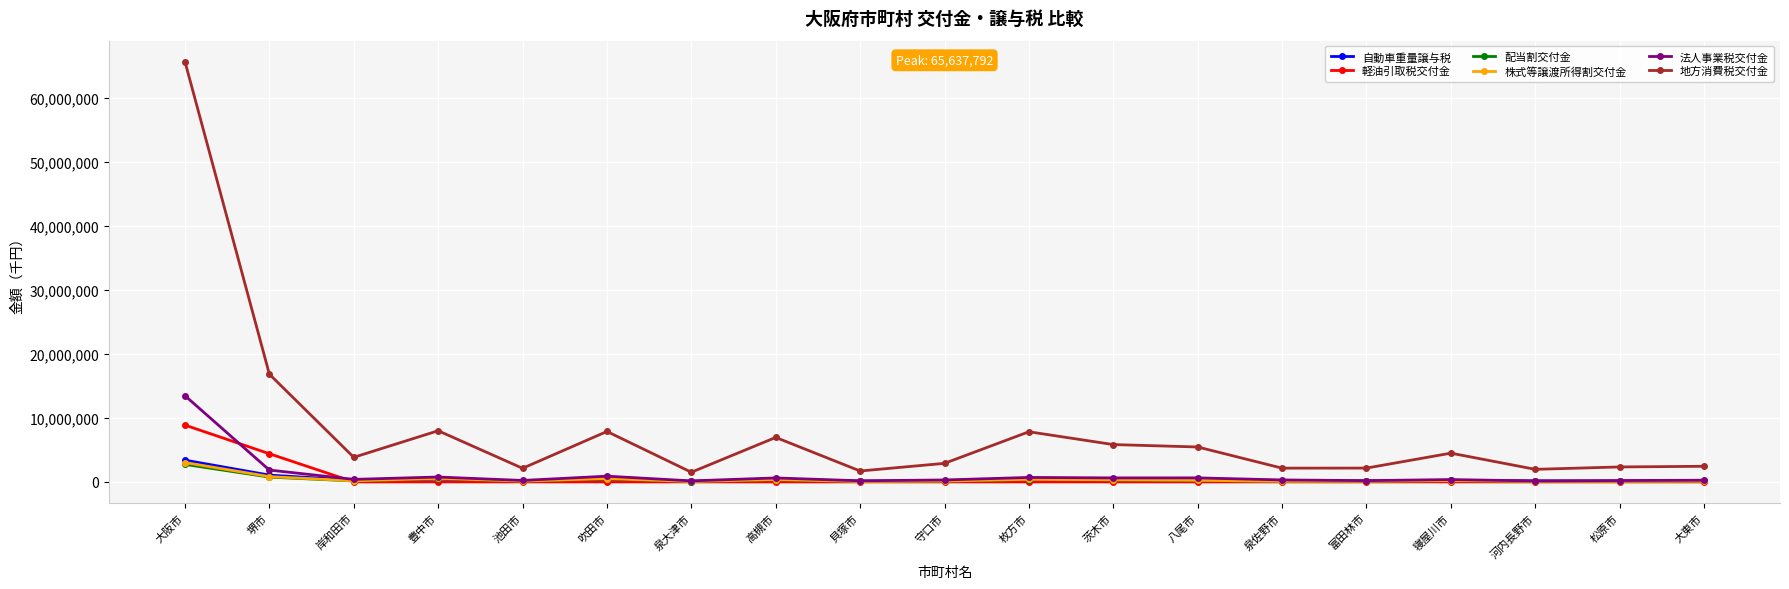

What is the total value across all series at 大阪市?

97135769